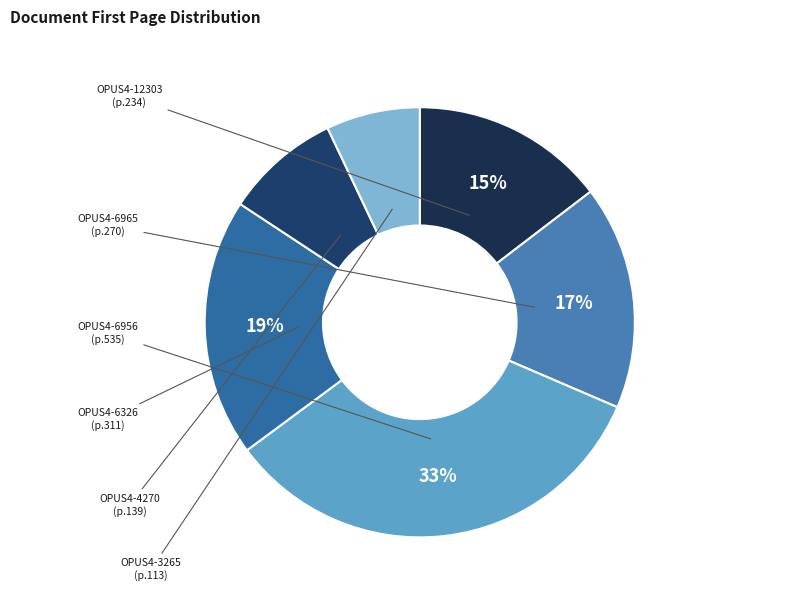

What is the largest slice in the pie chart?

OPUS4-6956